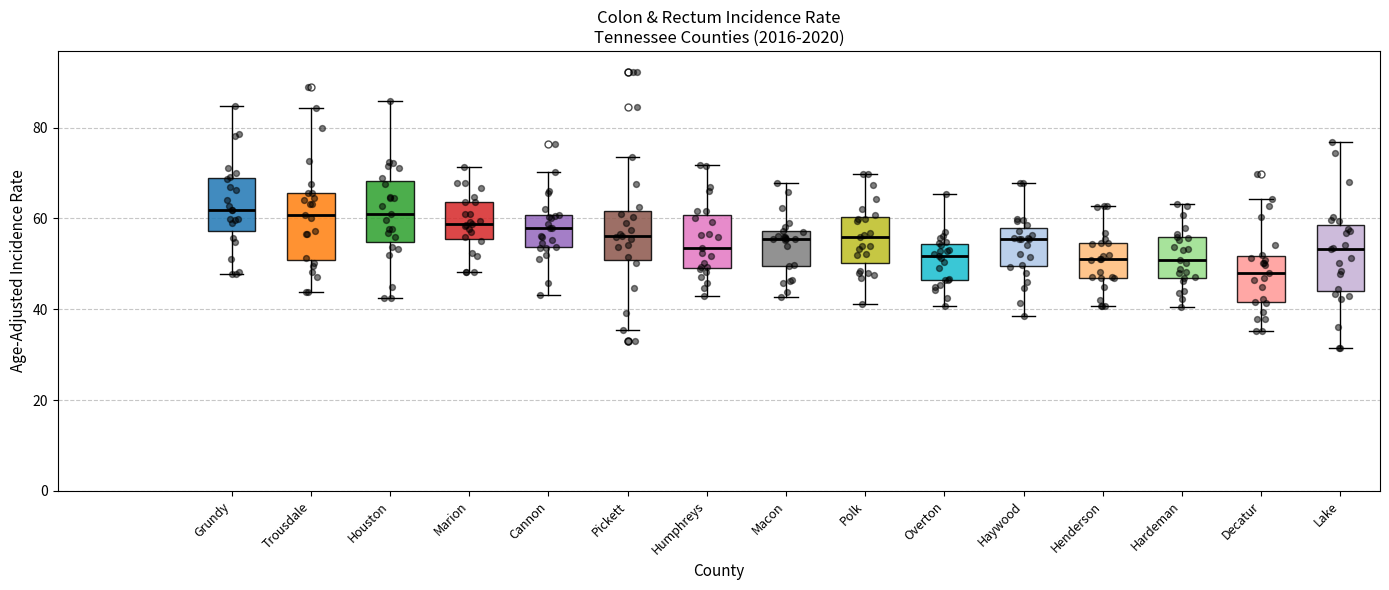

Reading left to right, read every box against the y-axis: the position of its median line, the range the box covers, and the ends of its whiskers. The values are not printed on the chart, so give them approximately, as read against the axis.

Grundy: median 62, box 58 to 68, whiskers 48 to 84
Trousdale: median 60, box 50 to 66, whiskers 44 to 84
Houston: median 62, box 54 to 68, whiskers 42 to 86
Marion: median 58, box 56 to 64, whiskers 48 to 72
Cannon: median 58, box 54 to 60, whiskers 44 to 70
Pickett: median 56, box 50 to 62, whiskers 36 to 74
Humphreys: median 54, box 50 to 60, whiskers 44 to 72
Macon: median 56, box 50 to 58, whiskers 42 to 68
Polk: median 56, box 50 to 60, whiskers 42 to 70
Overton: median 52, box 46 to 54, whiskers 40 to 66
Haywood: median 56, box 50 to 58, whiskers 38 to 68
Henderson: median 52, box 46 to 54, whiskers 40 to 62
Hardeman: median 50, box 46 to 56, whiskers 40 to 64
Decatur: median 48, box 42 to 52, whiskers 36 to 64
Lake: median 54, box 44 to 58, whiskers 32 to 76